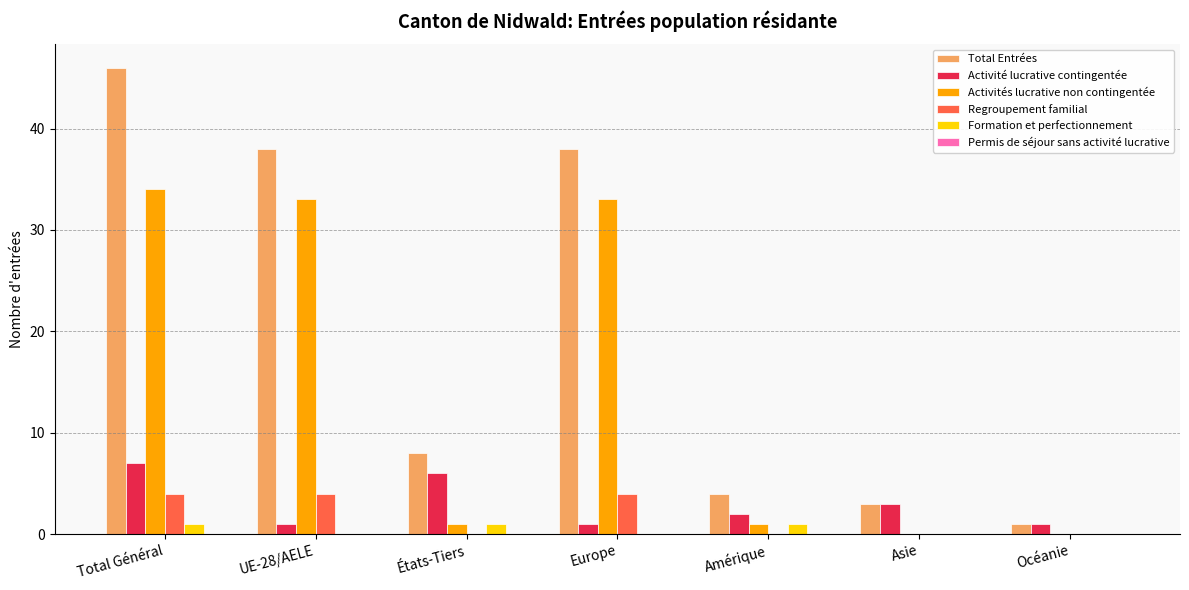

What is the maximum value shown in the chart?

46